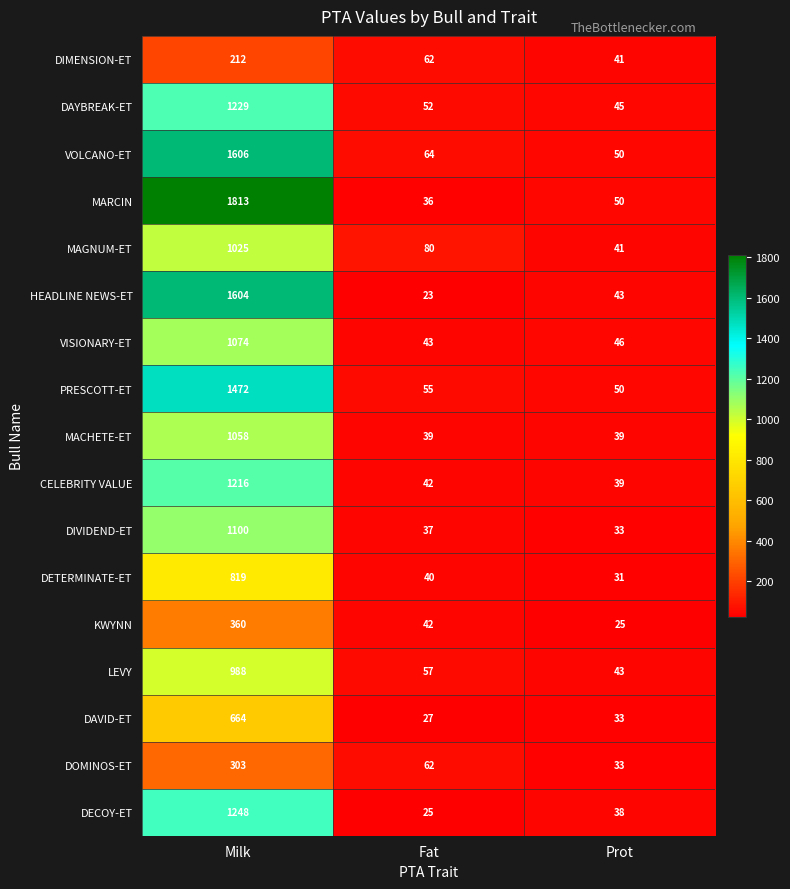

Rank the series at Milk from highest to lowest value.

MARCIN, VOLCANO-ET, HEADLINE NEWS-ET, PRESCOTT-ET, DECOY-ET, DAYBREAK-ET, CELEBRITY VALUE, DIVIDEND-ET, VISIONARY-ET, MACHETE-ET, MAGNUM-ET, LEVY, DETERMINATE-ET, DAVID-ET, KWYNN, DOMINOS-ET, DIMENSION-ET